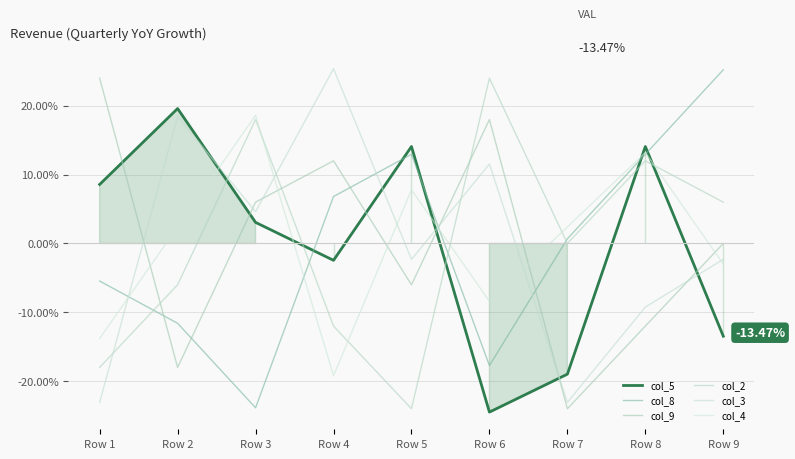

How many data points in col_9 are above 0?

4